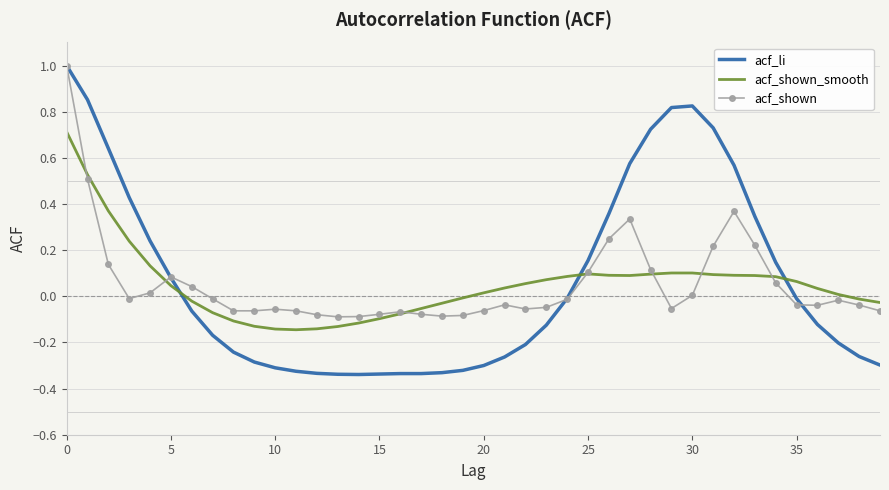

What are all the series names shown in the legend?

acf_li, acf_shown_smooth, acf_shown